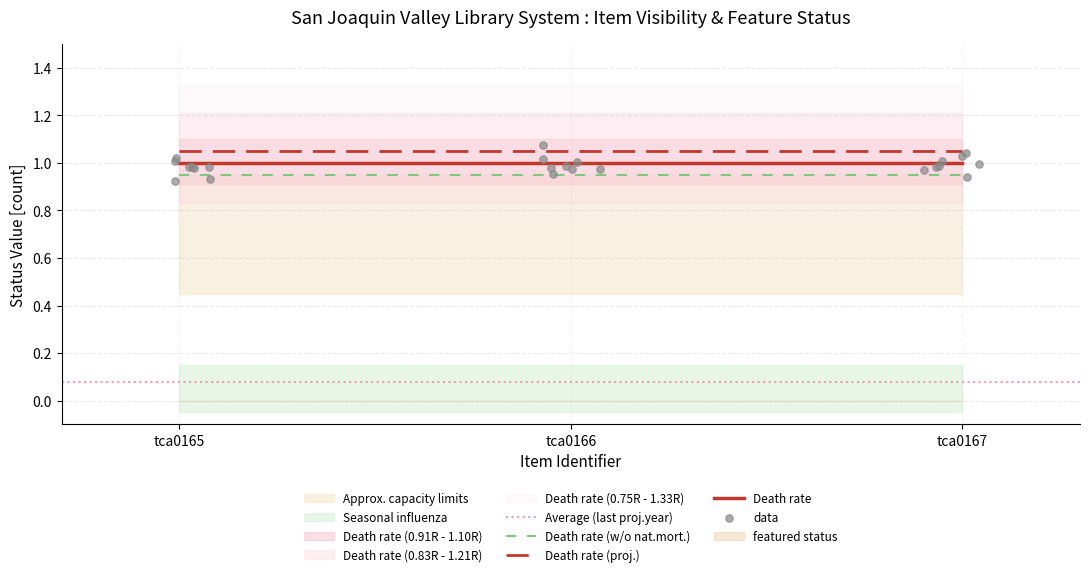

At which category is the sum across all series the highest?

tca0165